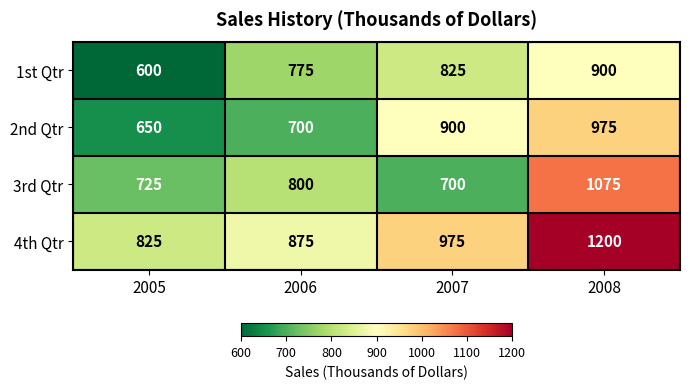

The value of 3rd Qtr at 2006 is 234. True or false?

False